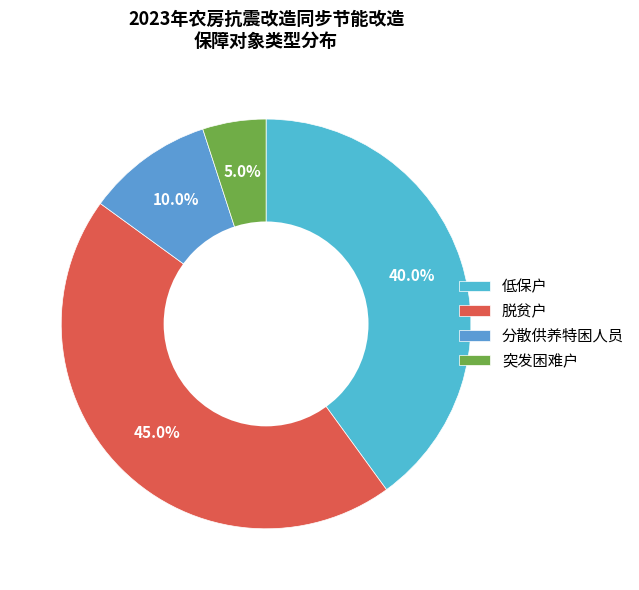

What is the largest slice in the pie chart?

脱贫户